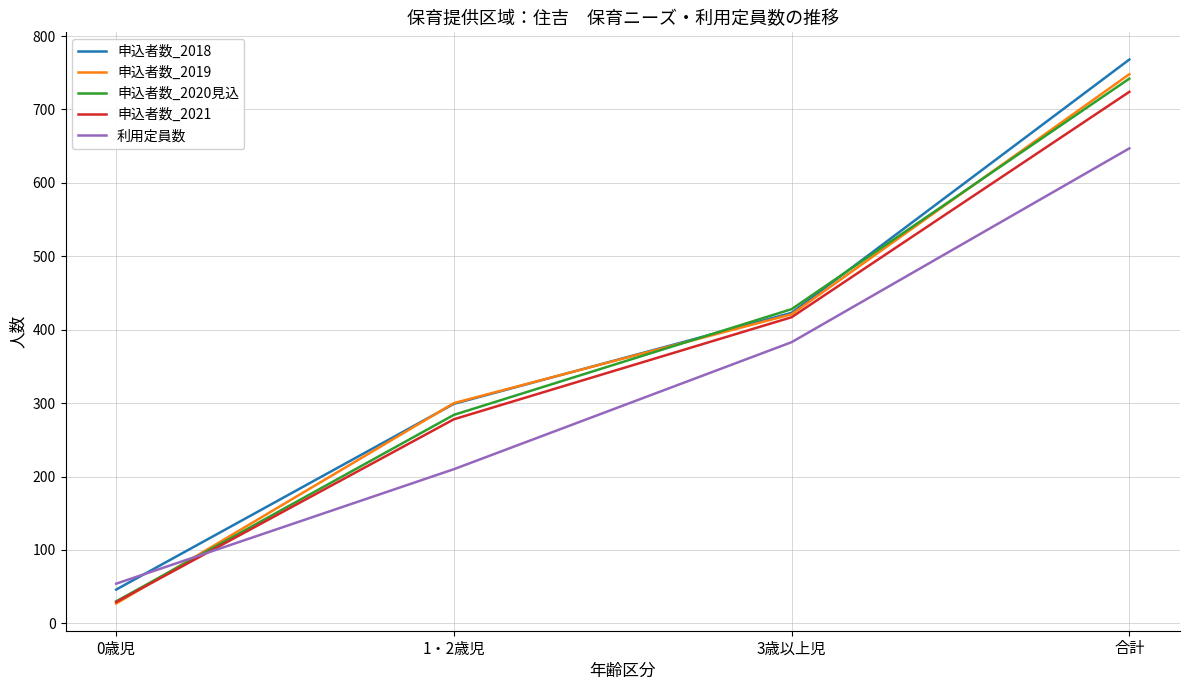

Between 3歳以上児 and 合計, which series saw the biggest shift?

申込者数_2018